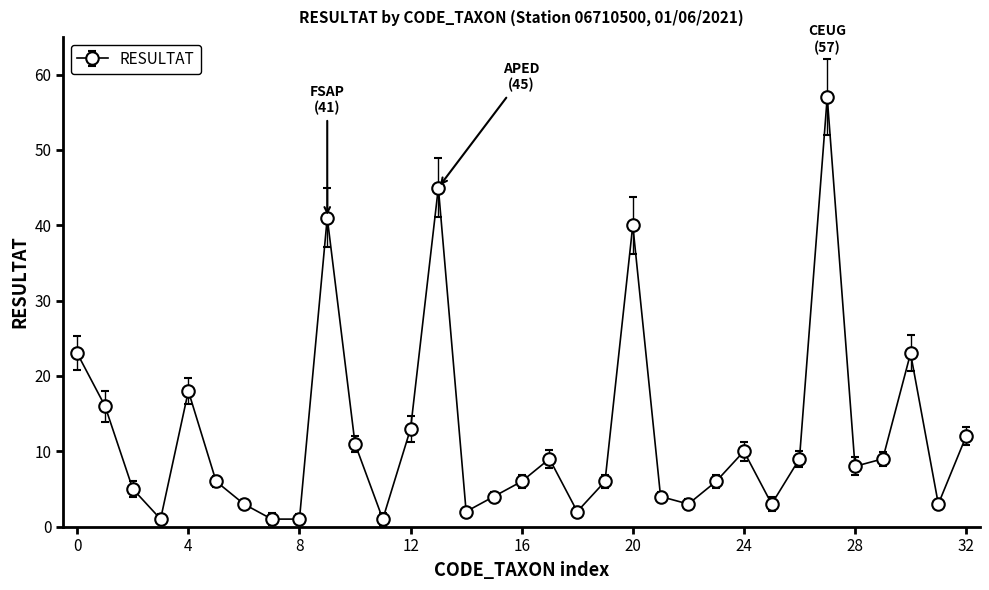

What is the value of the 19th point from the left?

2